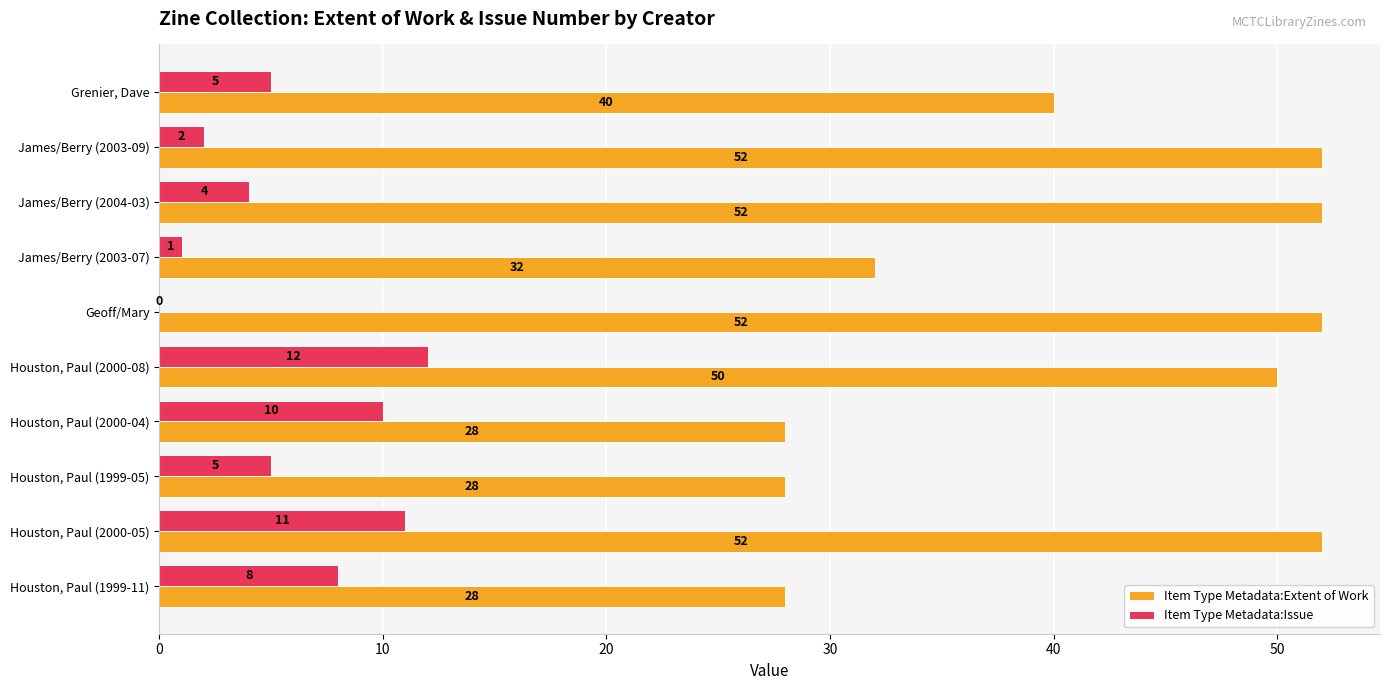

True or false: Item Type Metadata:Extent of Work has a value of 51 at James/Berry (2003-07).

False